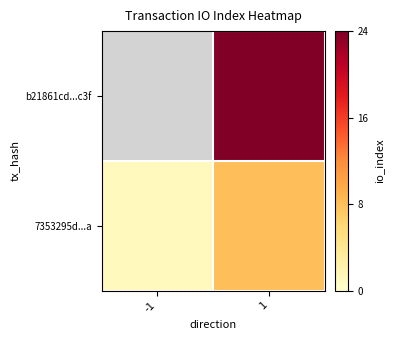

What is the total value across all series at 1?

32